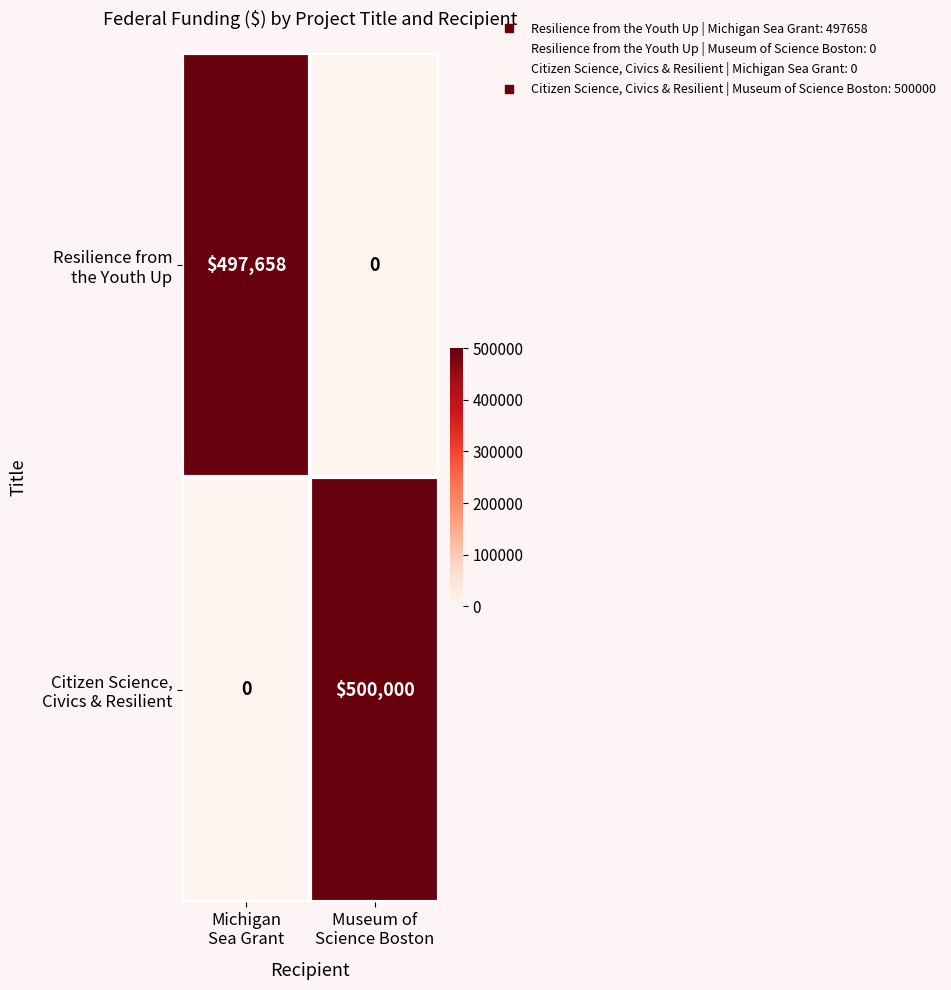

What is the greatest value displayed?

500000